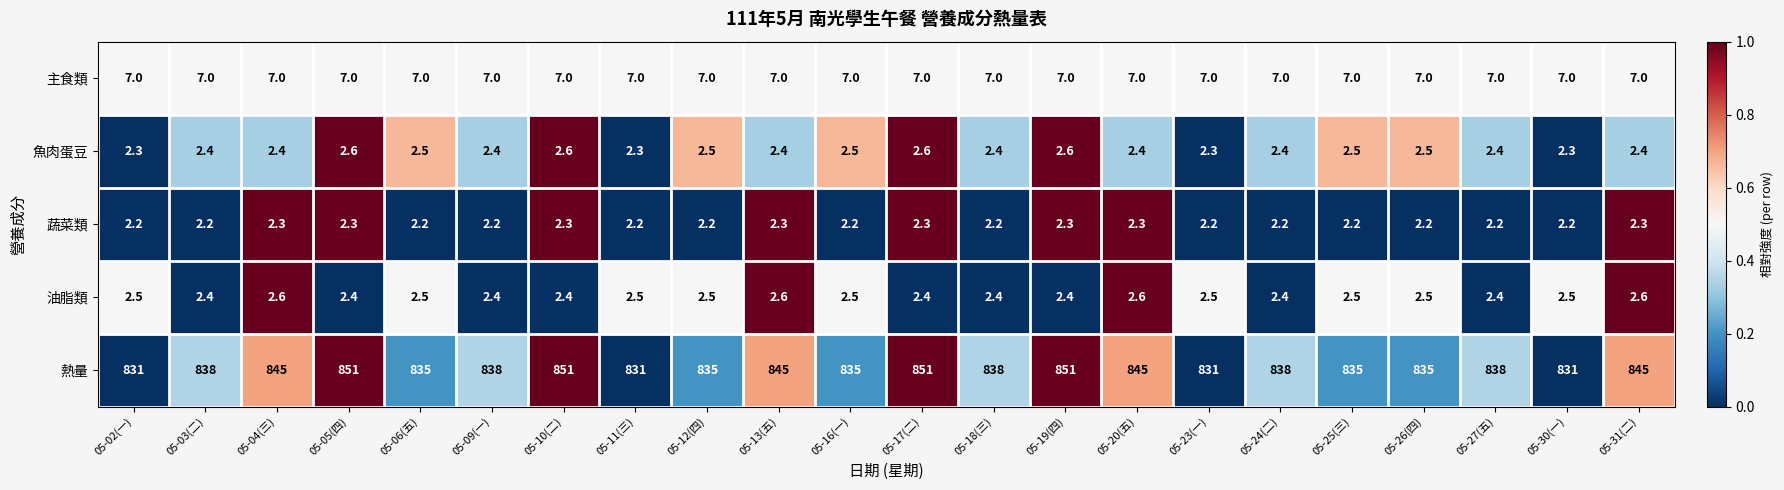

At 05-10(二), list the series in order from smallest to largest.

蔬菜類, 油脂類, 魚肉蛋豆, 主食類, 熱量